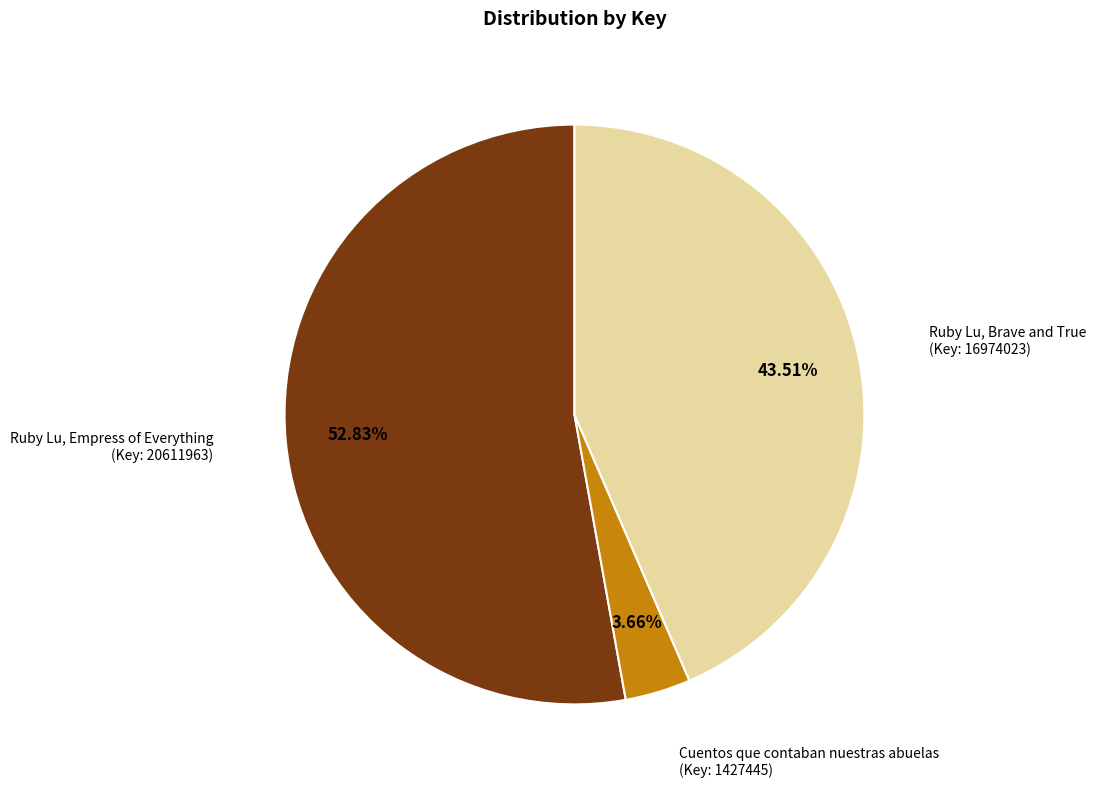

Does Ruby Lu, Empress of Everything (Key: 20611963) account for over 50% of the chart?

Yes